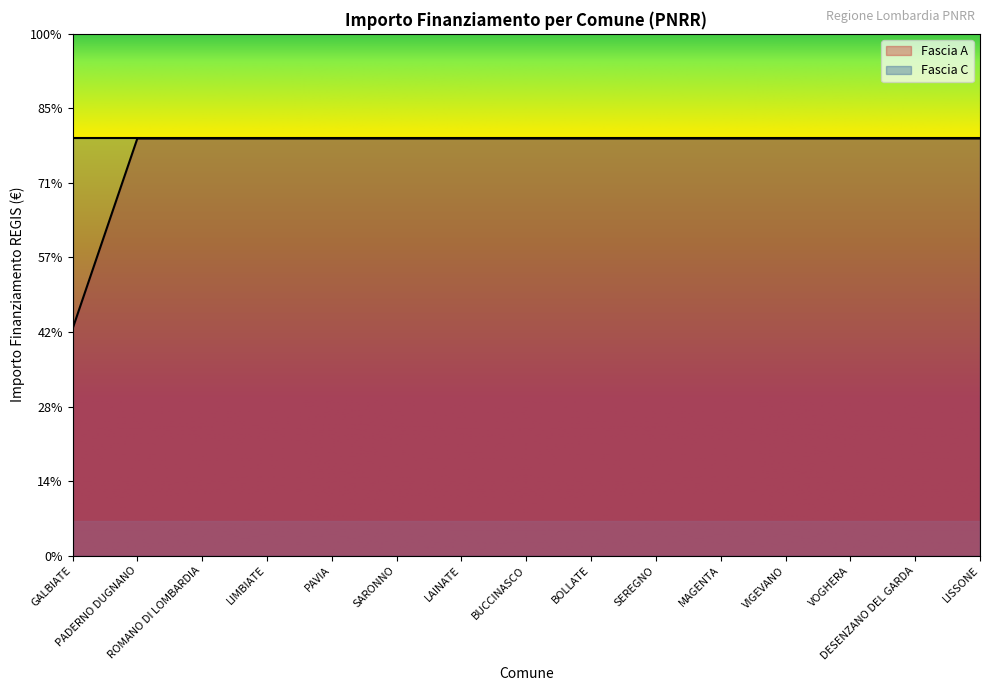

How many values are below 59966?

1